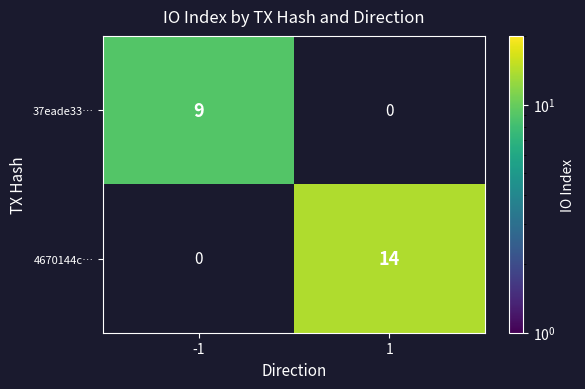

The 37eade33… series shows 16 at -1. True or false?

False